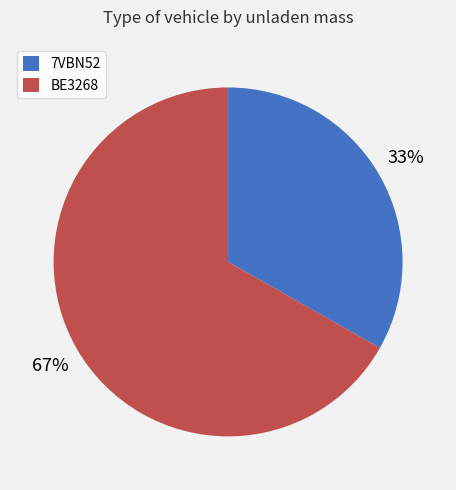

Is the sum of BE3268 and 7VBN52 greater than half?

Yes